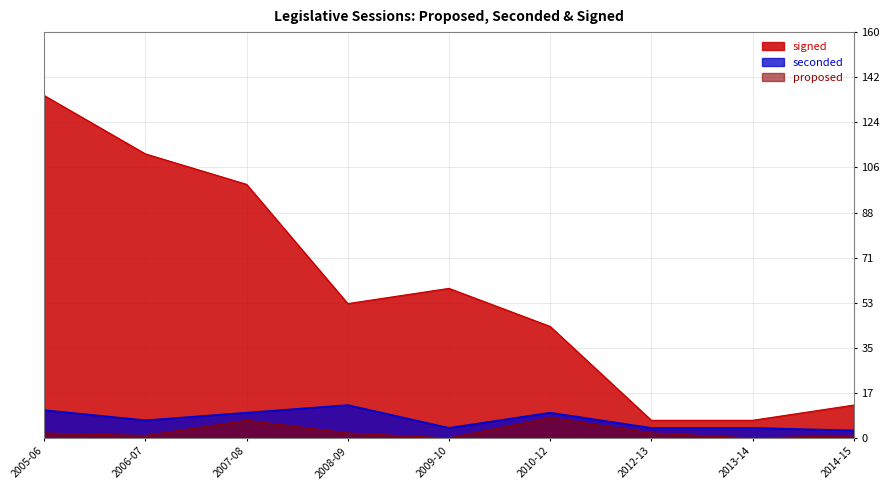

What value does the signed series have at 2010-12, to the nearest 10?

40